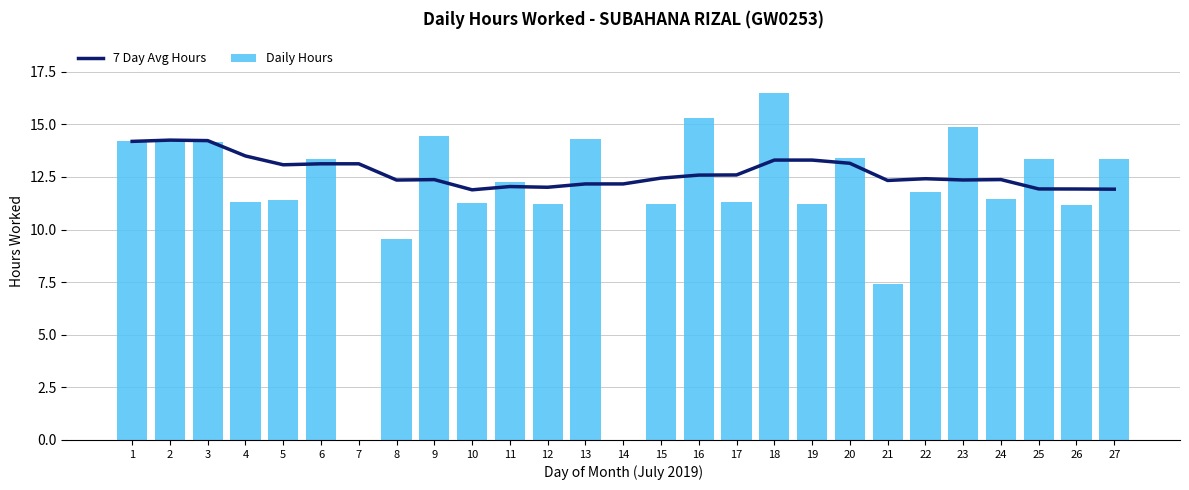

List the series in order of their overall mean, highest first.

7 Day Avg Hours, Daily Hours